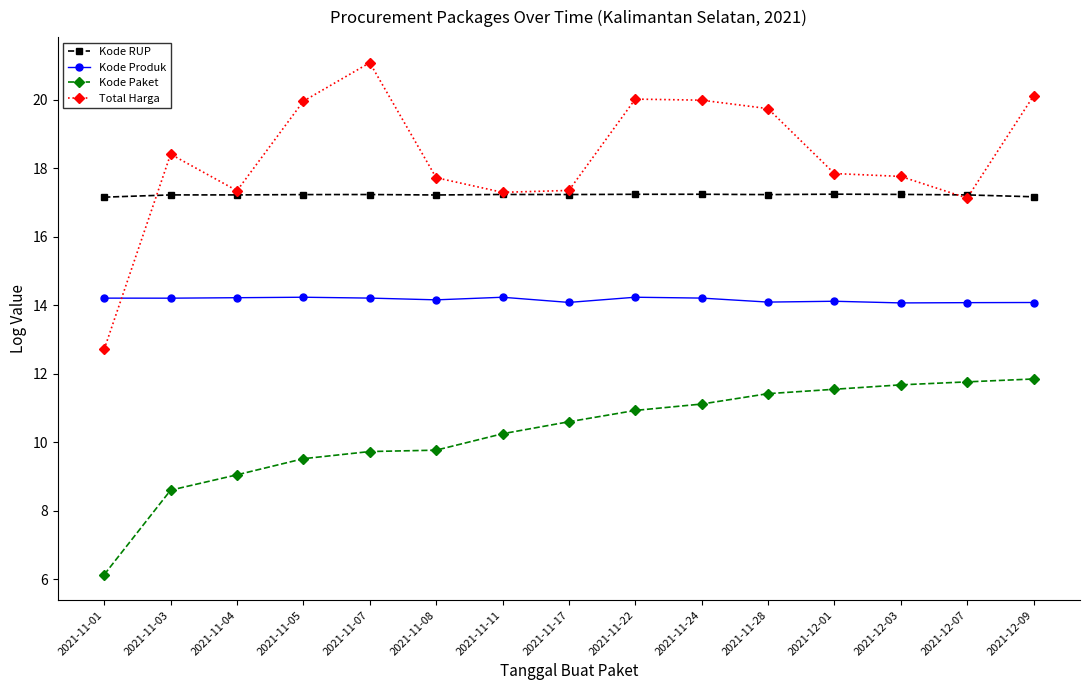

At 2021-11-28, list the series in order from largest to smallest.

Total Harga, Kode RUP, Kode Produk, Kode Paket